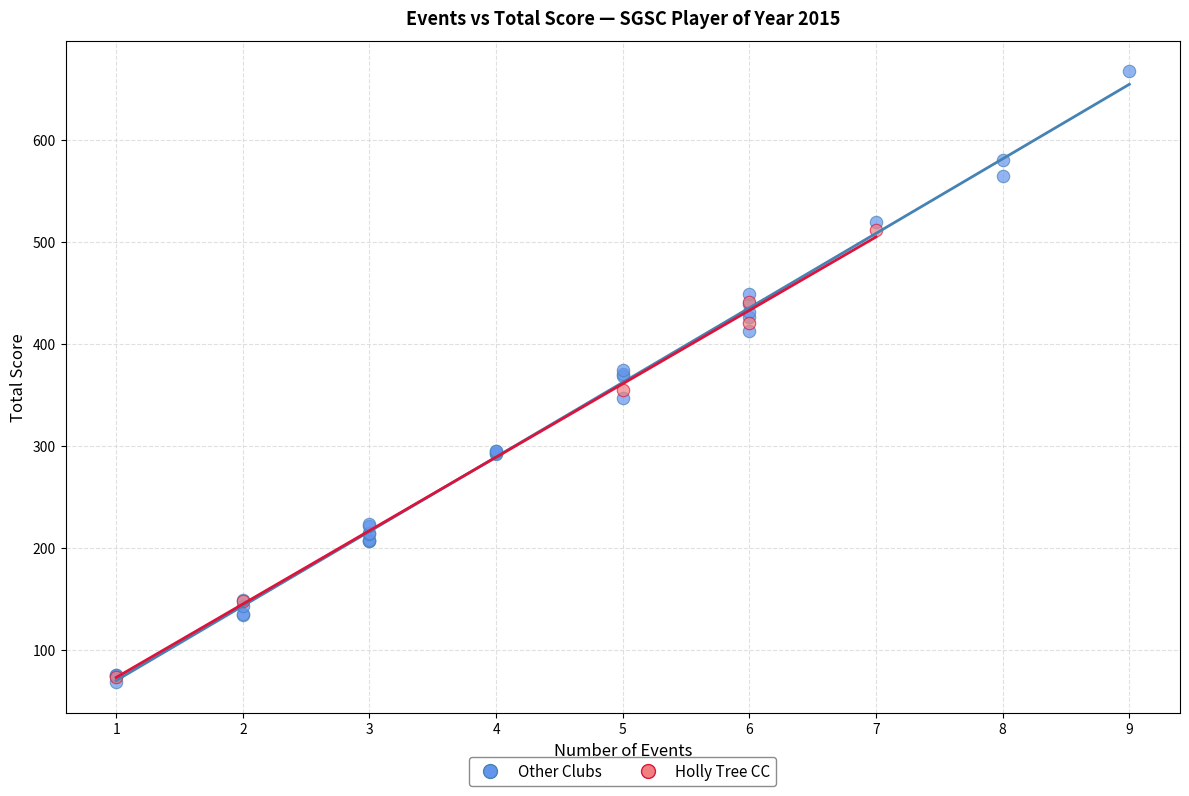

Which series contains the highest Y value?

Other Clubs